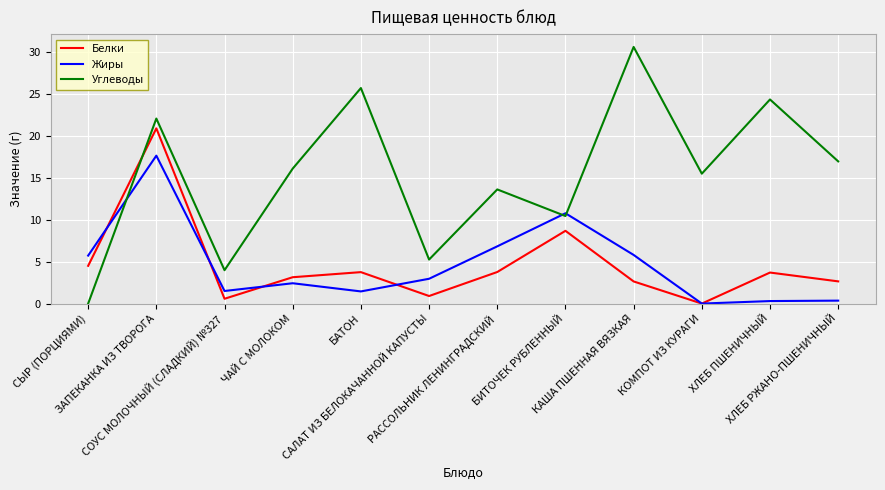

Is this an area chart (filled region under the line)?

No